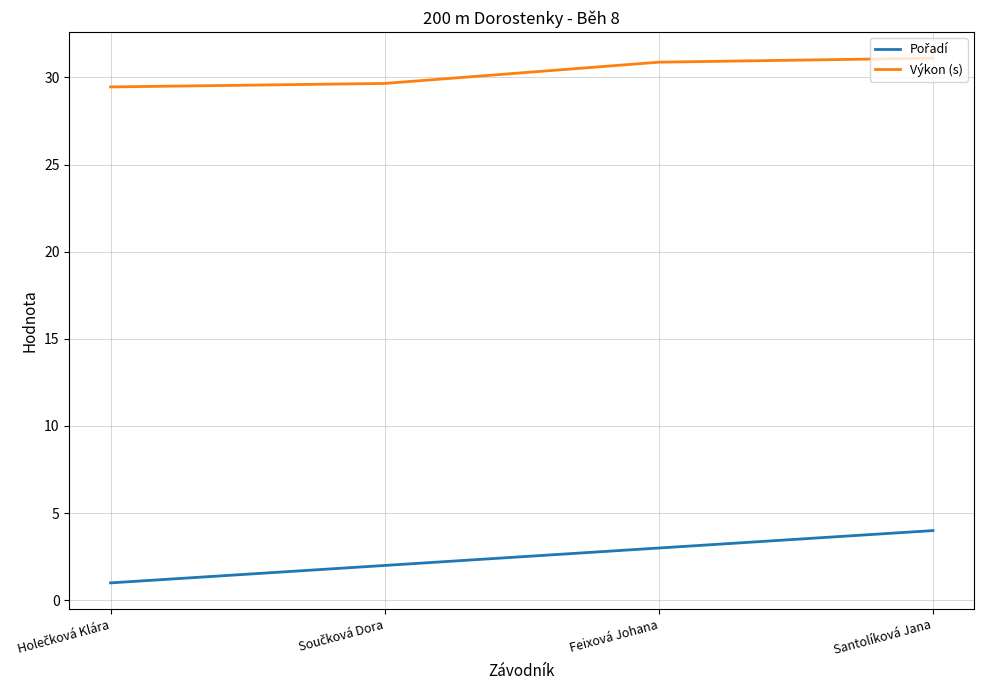

True or false: Výkon (s) has more than 1 interior local peaks.

False